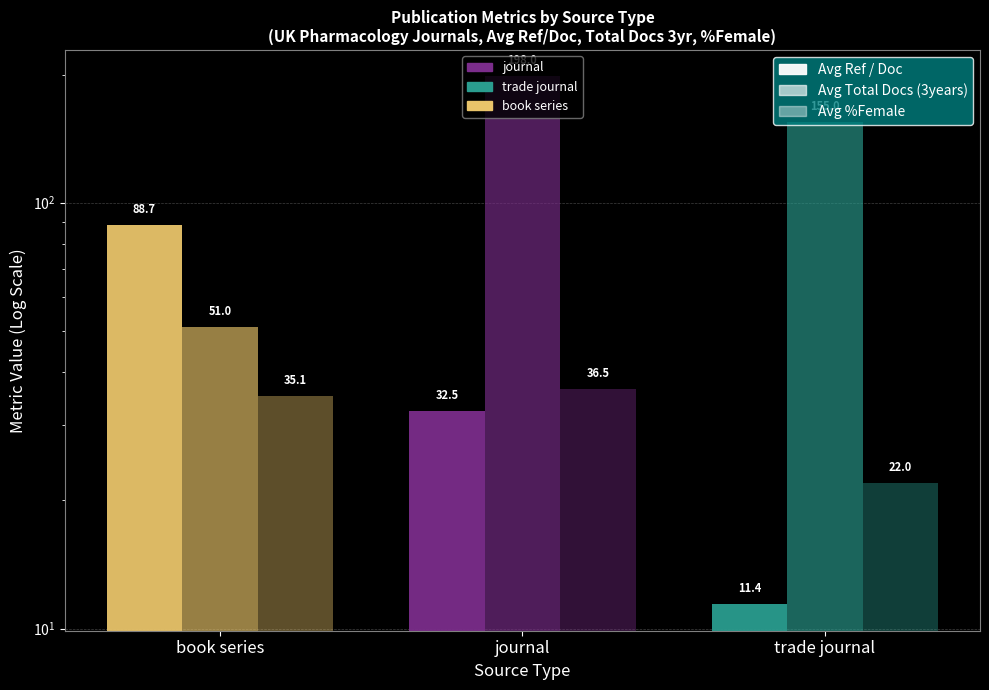

Rank the series at trade journal from highest to lowest value.

Avg Total Docs (3years), Avg %Female, Avg Ref / Doc